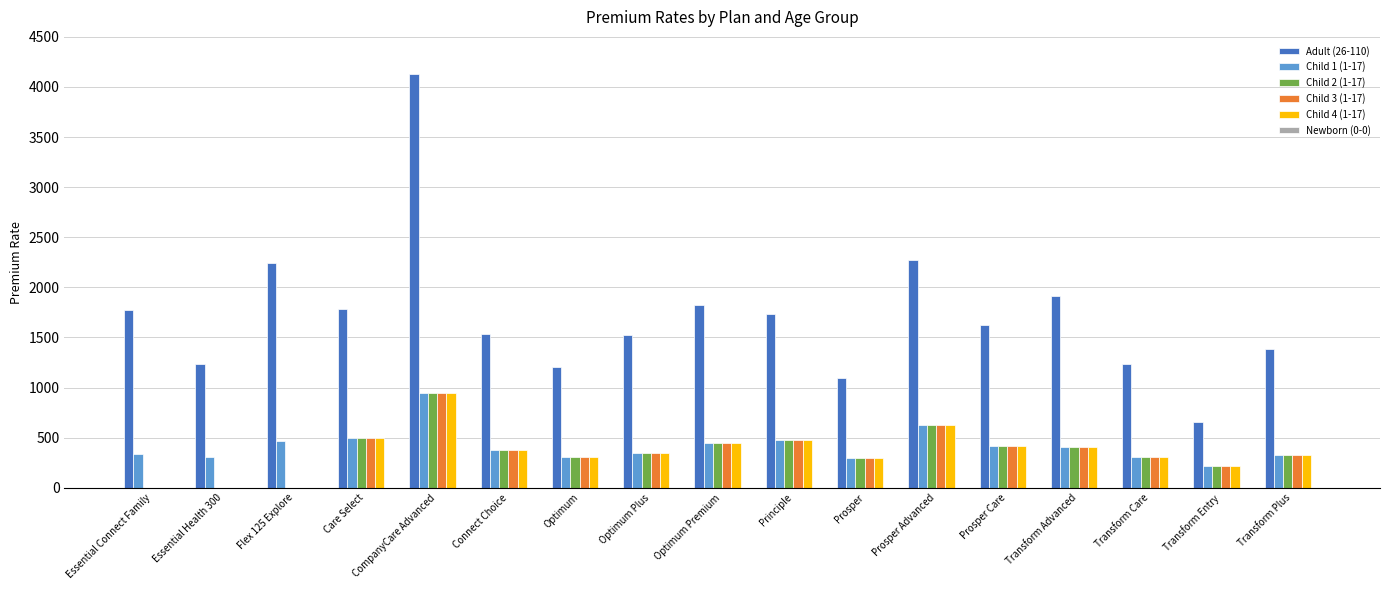

How many values in the Child 1 (1-17) series exceed 377?

9